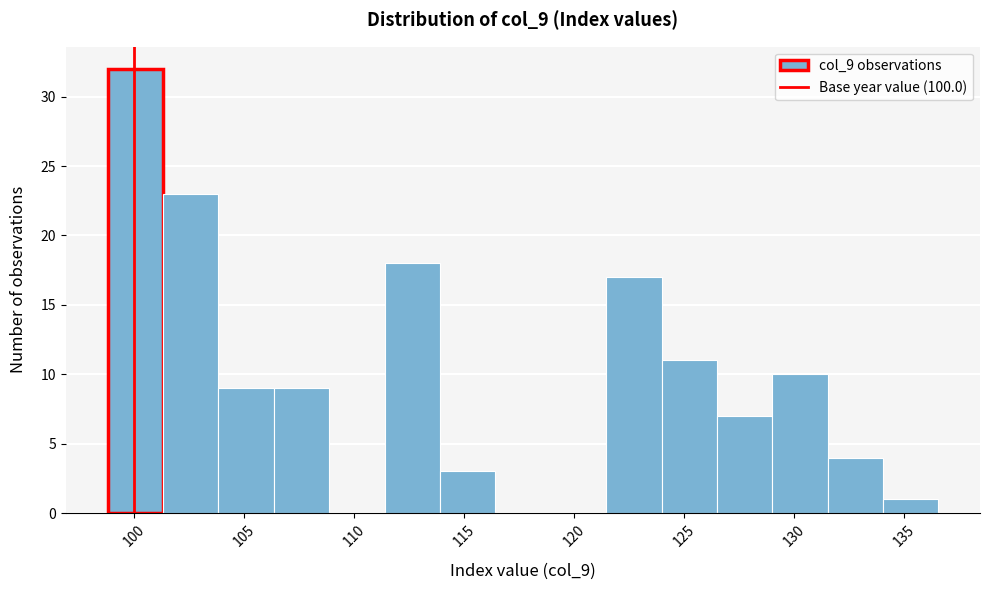

Reading left to right, list every bar in this chart as the range it spans on the x-axis followed by its height. Neither the bar edges nor the heights are printed on the chart, so give them approximately, as read against the axes.

99.0 to 101.5: 32
101.5 to 104.0: 23
104.0 to 106.5: 9
106.5 to 109.0: 9
109.0 to 111.5: 0
111.5 to 114.0: 18
114.0 to 116.5: 3
116.5 to 119.0: 0
119.0 to 121.5: 0
121.5 to 124.0: 17
124.0 to 126.5: 11
126.5 to 129.0: 7
129.0 to 131.5: 10
131.5 to 134.0: 4
134.0 to 136.5: 1